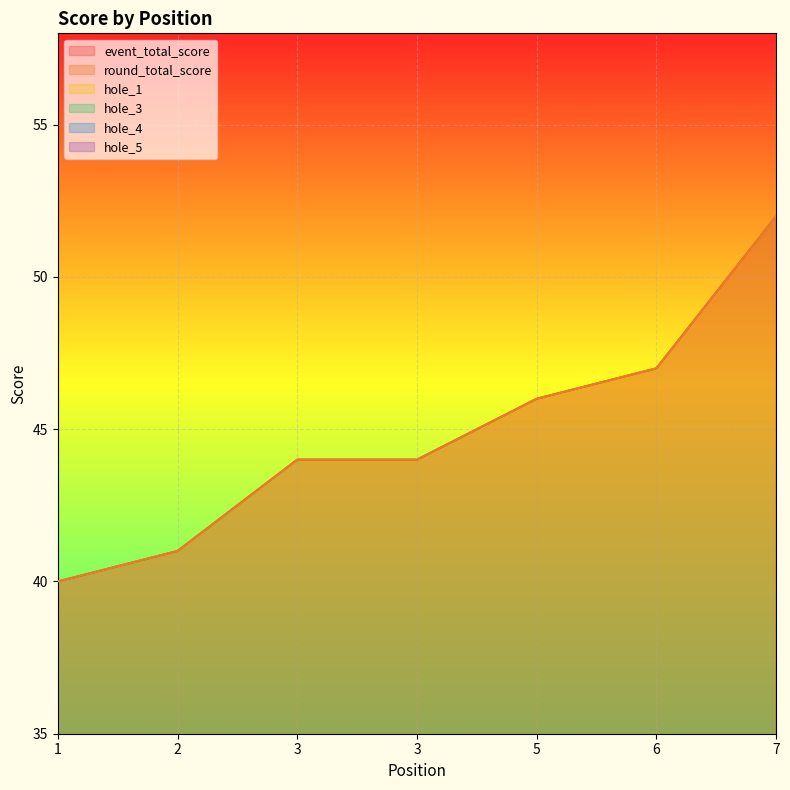

Reading right to left, list all the values displayed in this chart.

event_total_score: 7=52	6=47	5=46	3=44	3=44	2=41	1=40
round_total_score: 7=52	6=47	5=46	3=44	3=44	2=41	1=40
hole_1: 7=3	6=3	5=2	3=2	3=2	2=2	1=2
hole_3: 7=3	6=3	5=3	3=3	3=3	2=2	1=2
hole_4: 7=3	6=2	5=2	3=3	3=3	2=2	1=2
hole_5: 7=2	6=3	5=3	3=3	3=2	2=2	1=2